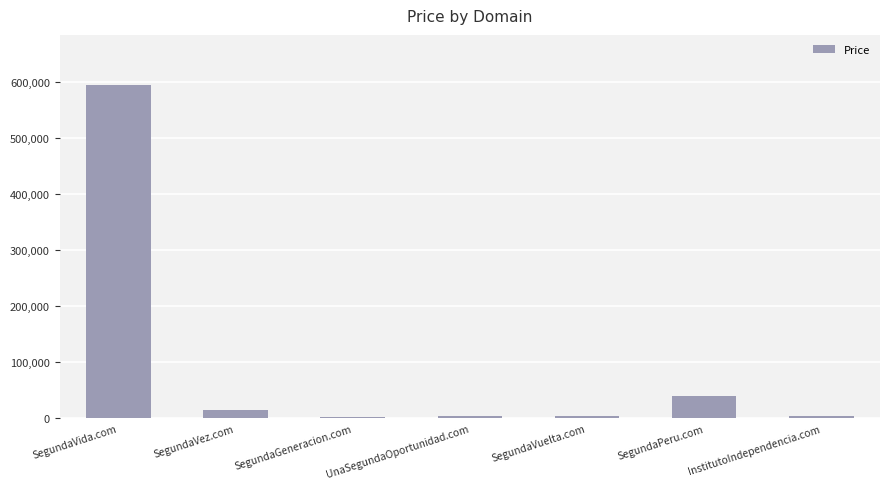

At which label is the value closest to 298888?

SegundaPeru.com